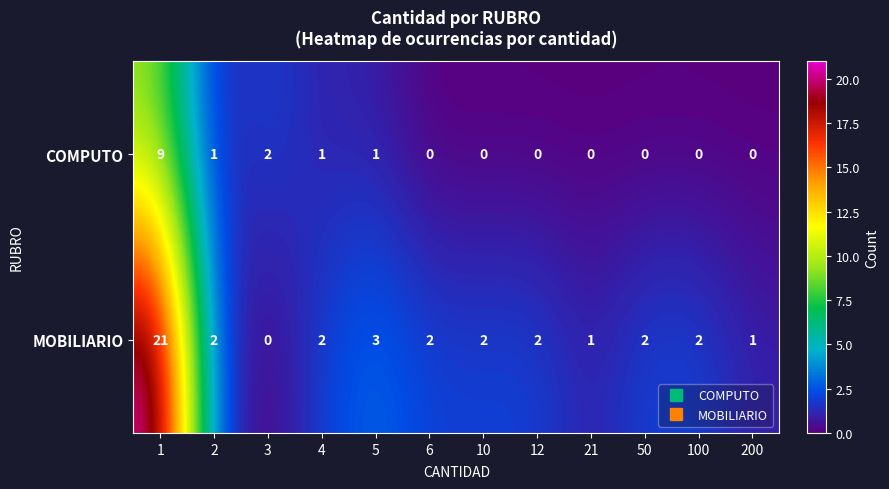

What is the total value across all series at 4?

3